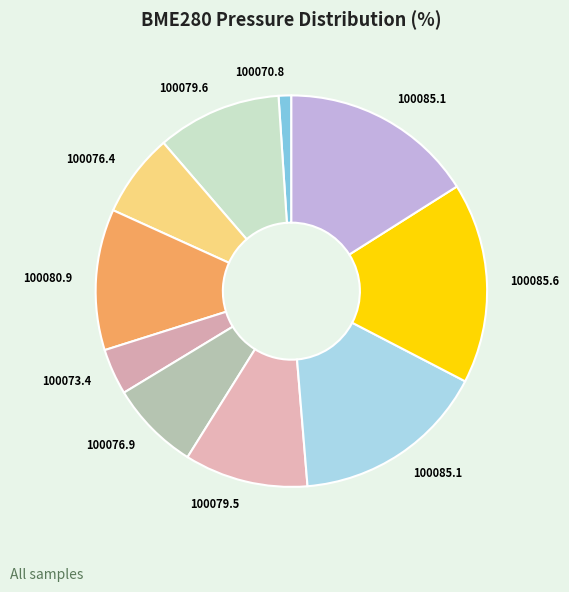

To the nearest percent, what is the average slice percentage?

10%